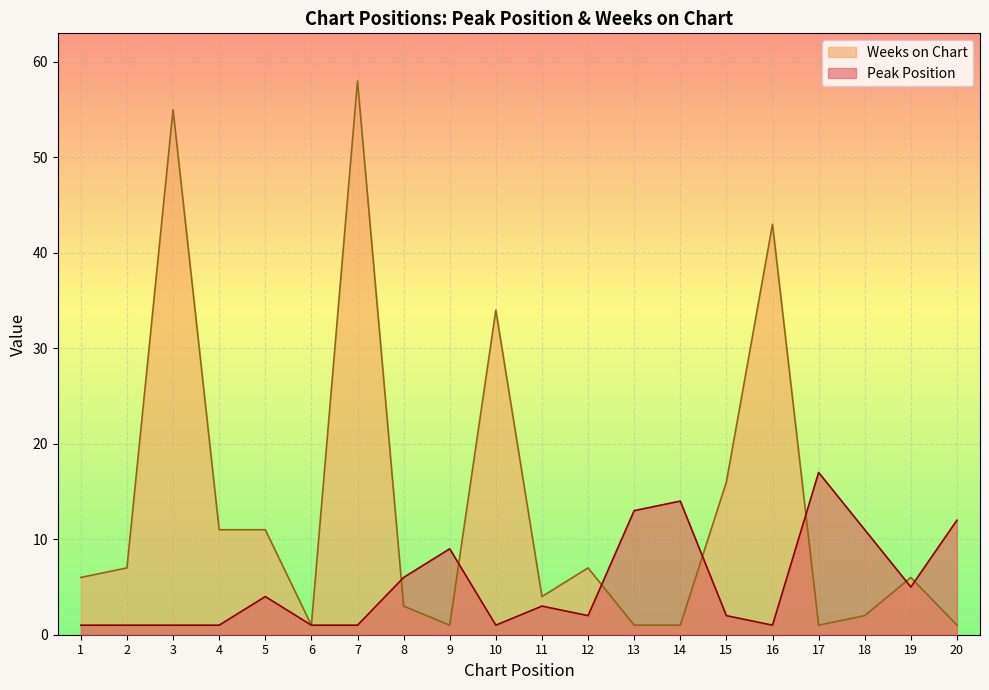

What is the minimum value shown in the chart?

1